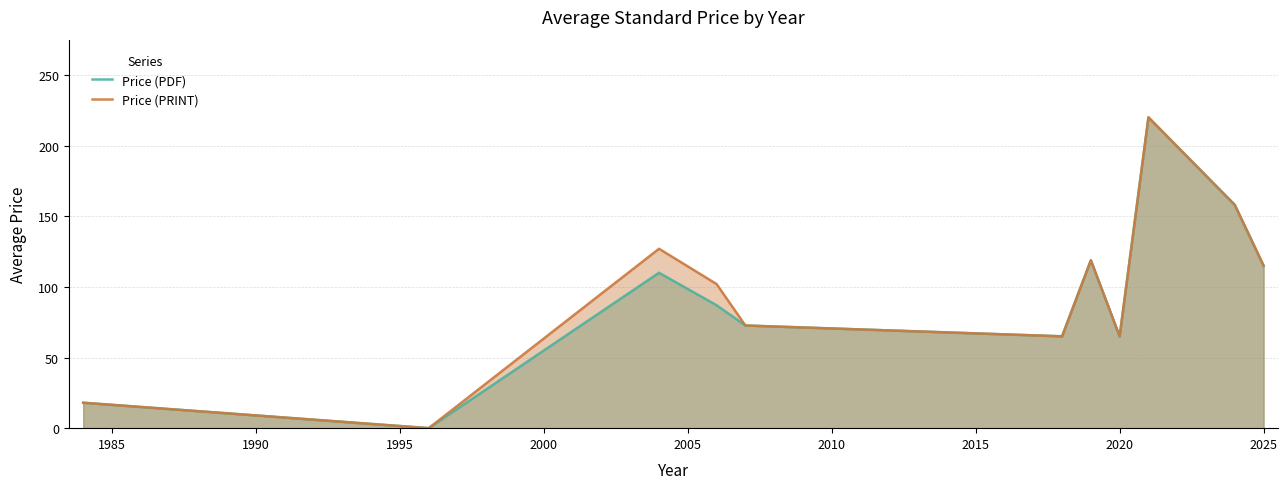

Does the chart display data point markers on the line(s)?

No